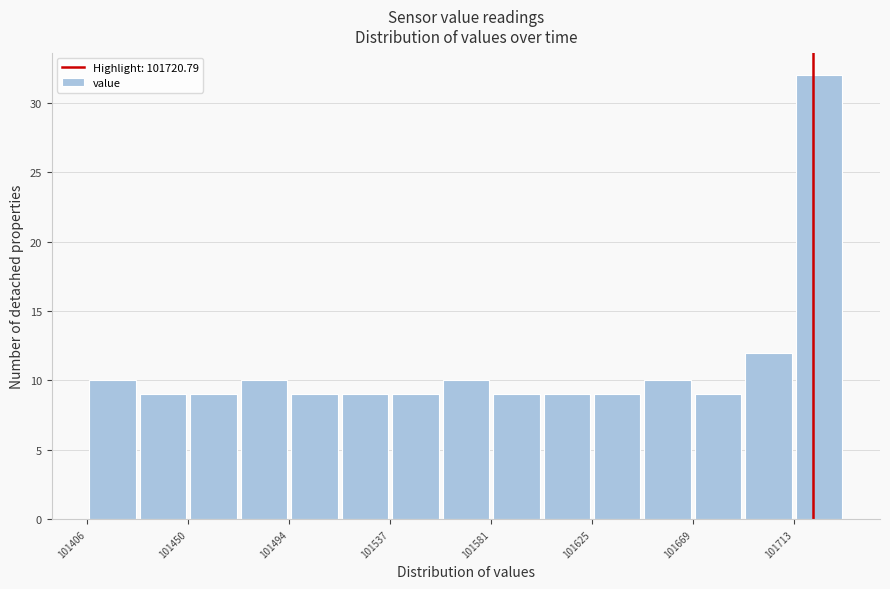

Which range on the x-axis has the tallest bar?

101715 to 101735